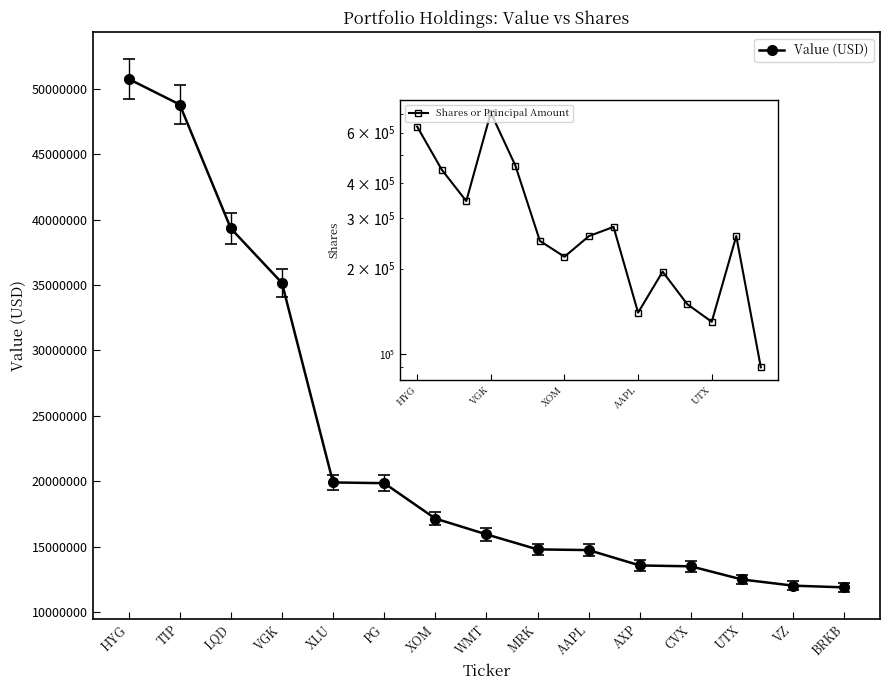

At how many categories does at least one series exceed 46590966?

2